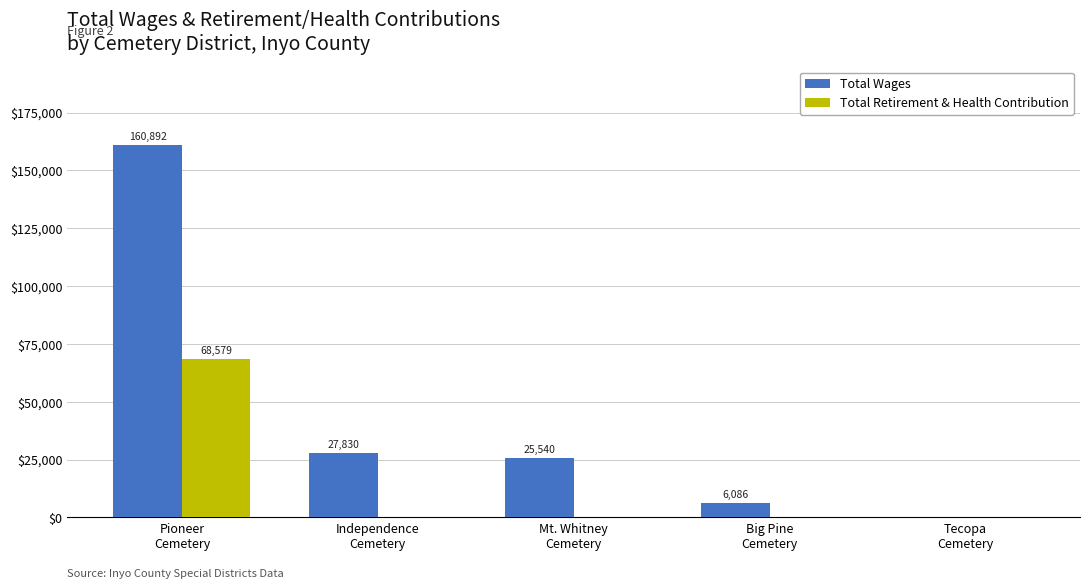

How many data points does each series have?

5